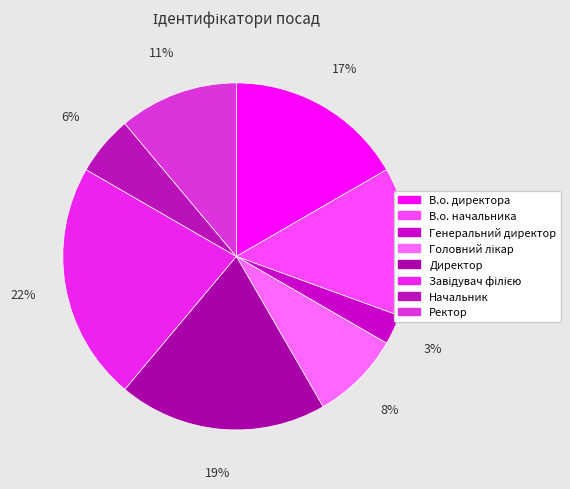

True or false: Начальник accounts for 6% of the total.

True